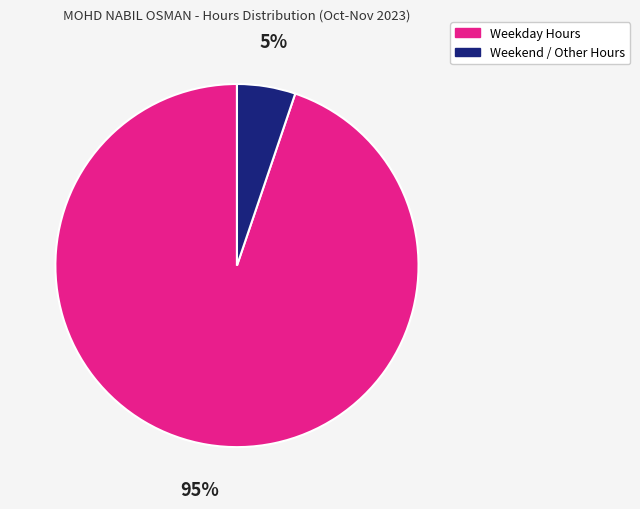

Is there a majority slice in this chart?

Yes